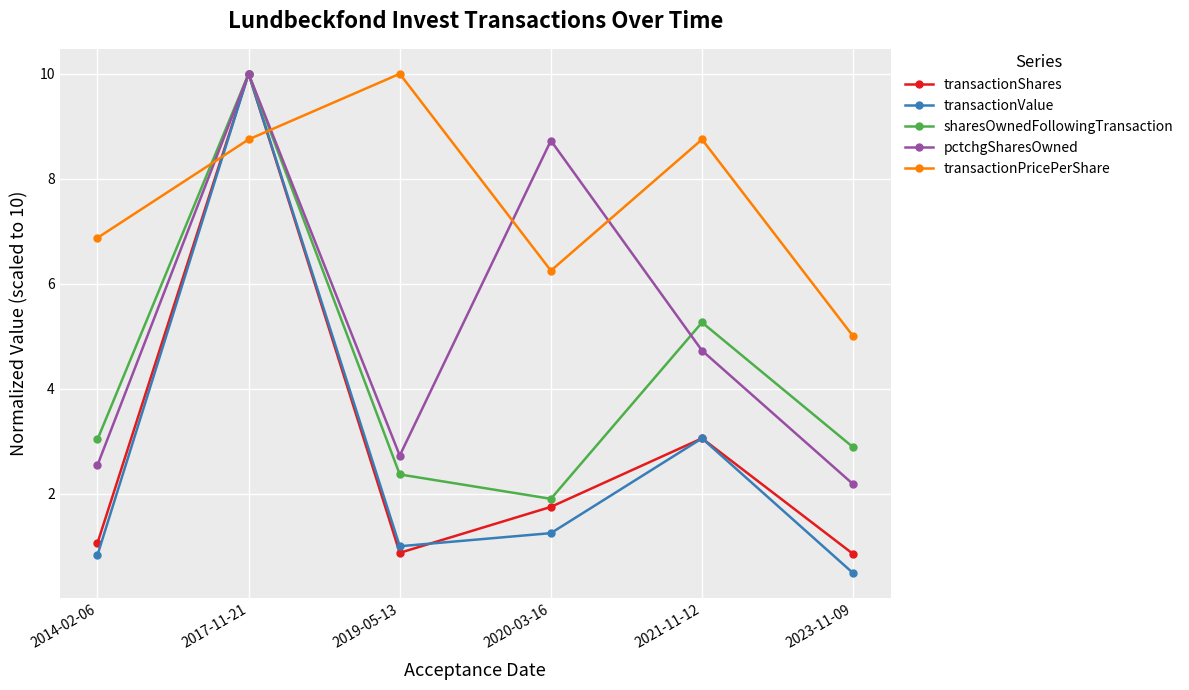

Where do transactionValue and transactionPricePerShare first cross each other?

2014-02-06 and 2017-11-21